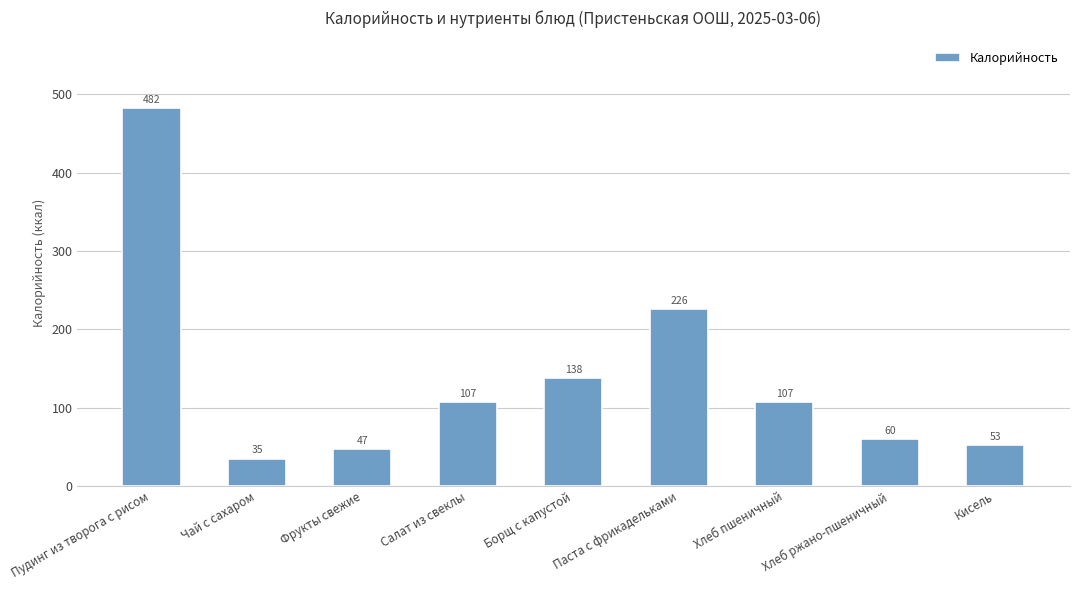

What is the change in value from Пудинг из творога с рисом to Борщ с капустой?

-344.5